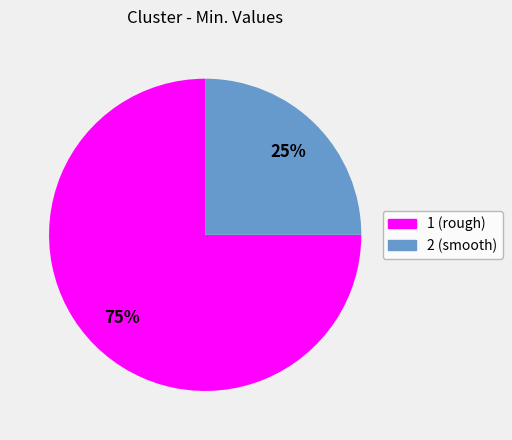

What percentage is the 1 (rough) slice, to the nearest percent?

75%